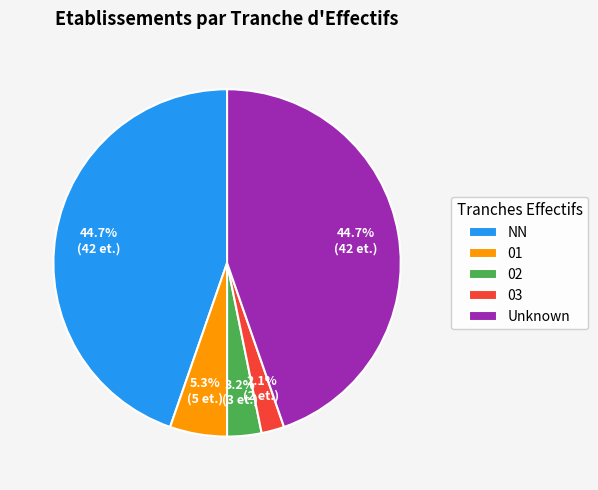

Is there a majority slice in this chart?

No